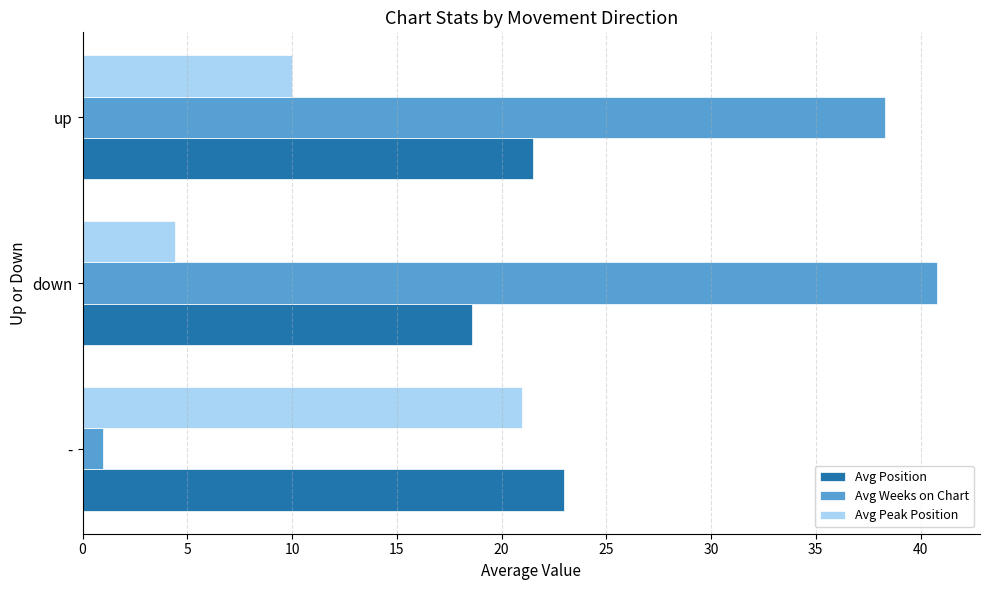

Which series has the largest range (max minus min)?

Avg Weeks on Chart